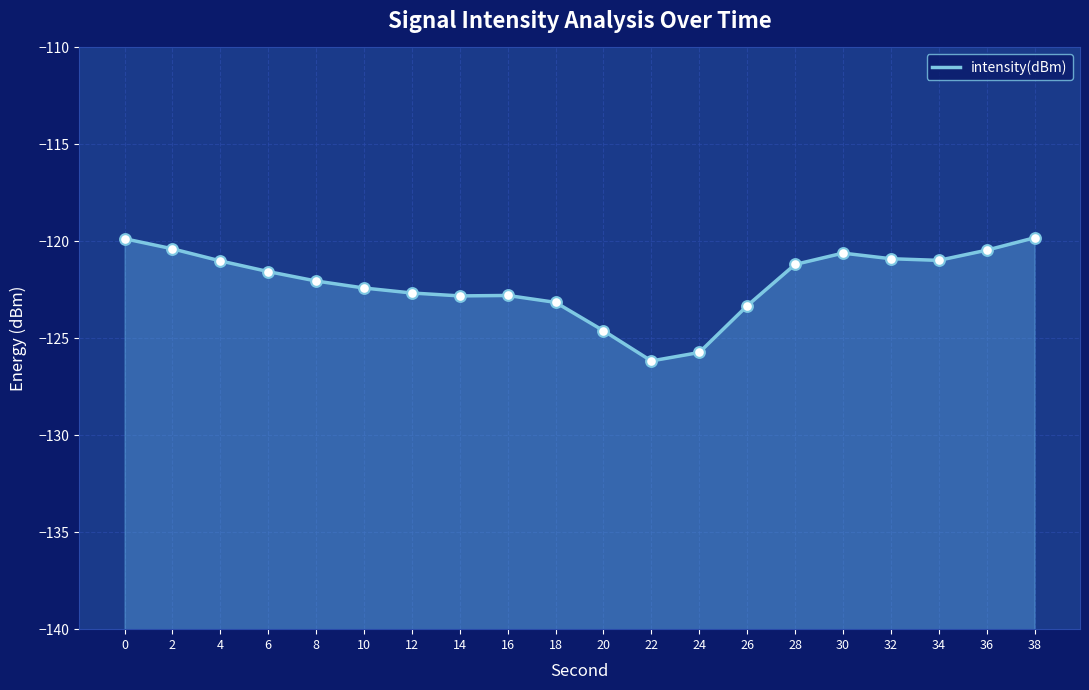

What is the change in value from 32 to 34?

-0.1